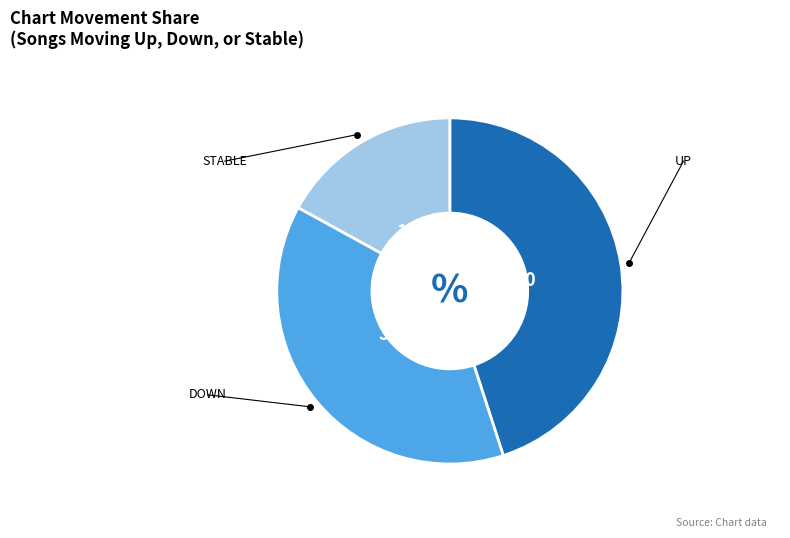

Is there a majority slice in this chart?

No